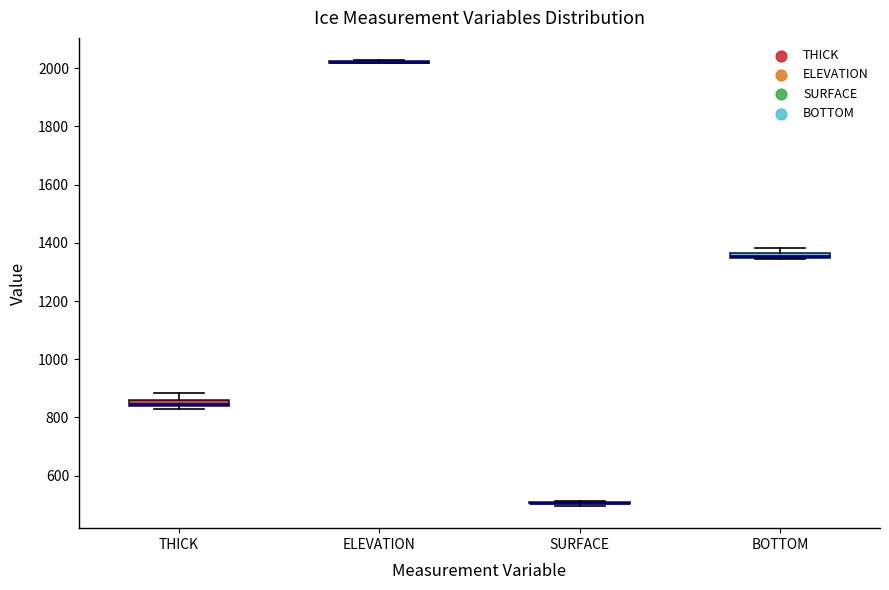

Where does the upper whisker of the box for THICK end on the y-axis? The values are not printed on the chart, so give them approximately, as read against the axis.

880